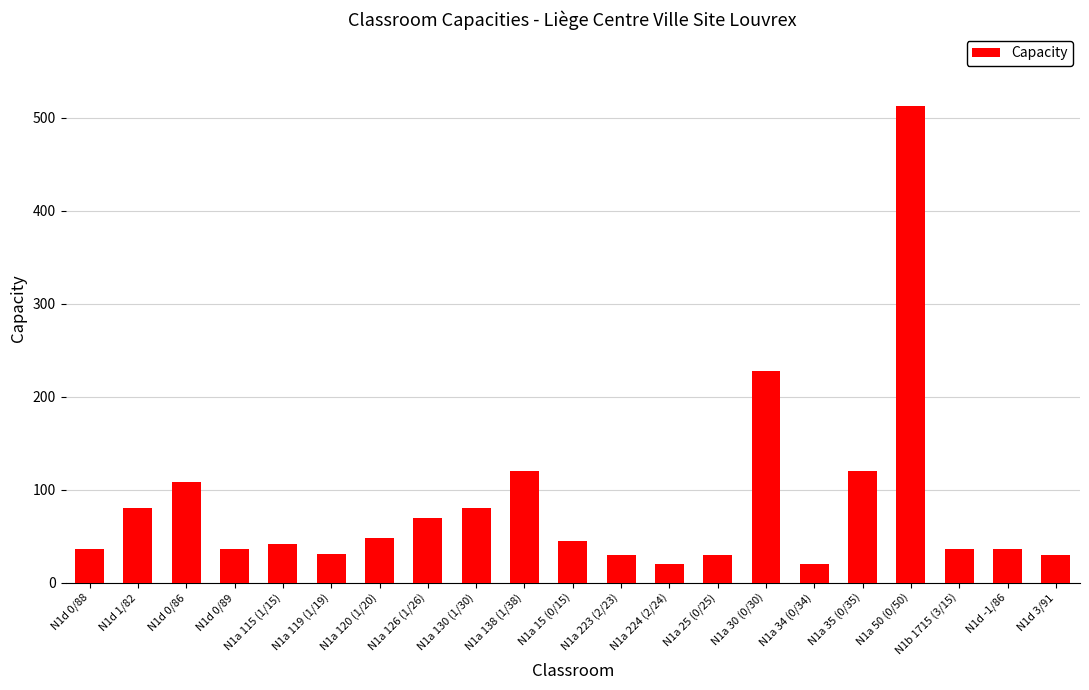

Between N1a 30 (0/30) and N1d 1/82, which is larger?

N1a 30 (0/30)